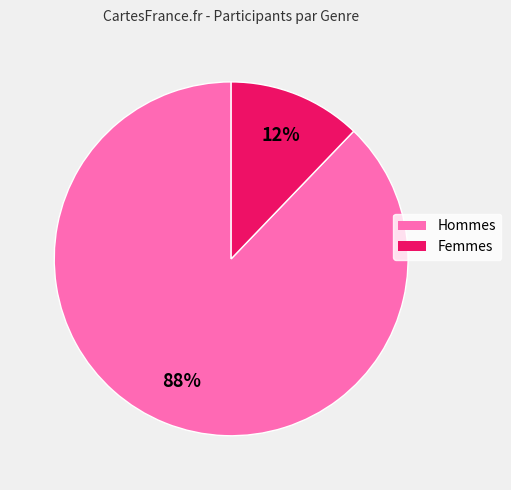

To the nearest percent, what is the difference between the largest and smallest slice percentages?

76%